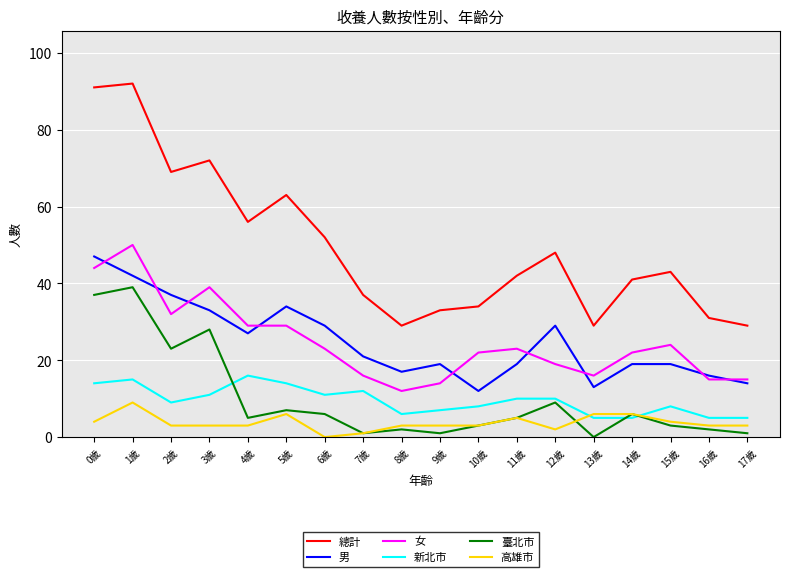

Is the value of 女 at 2歲 greater than the value of 男 at 4歲?

Yes